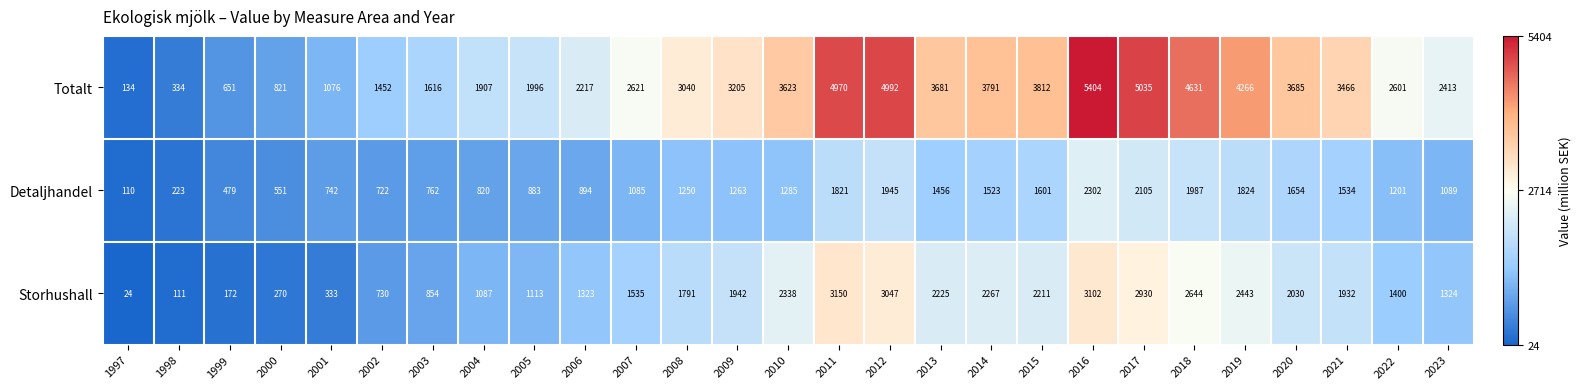

Between 2017 and 2022, which series saw the biggest shift?

Totalt